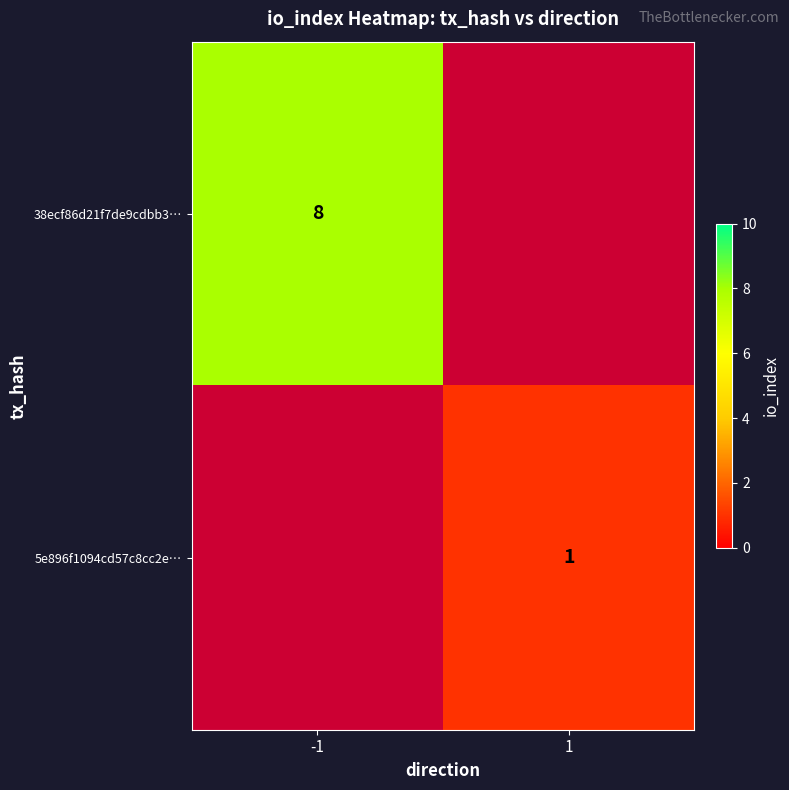

Is it true that 5e896f1094cd57c8cc2e… equals 2 at 1?

False